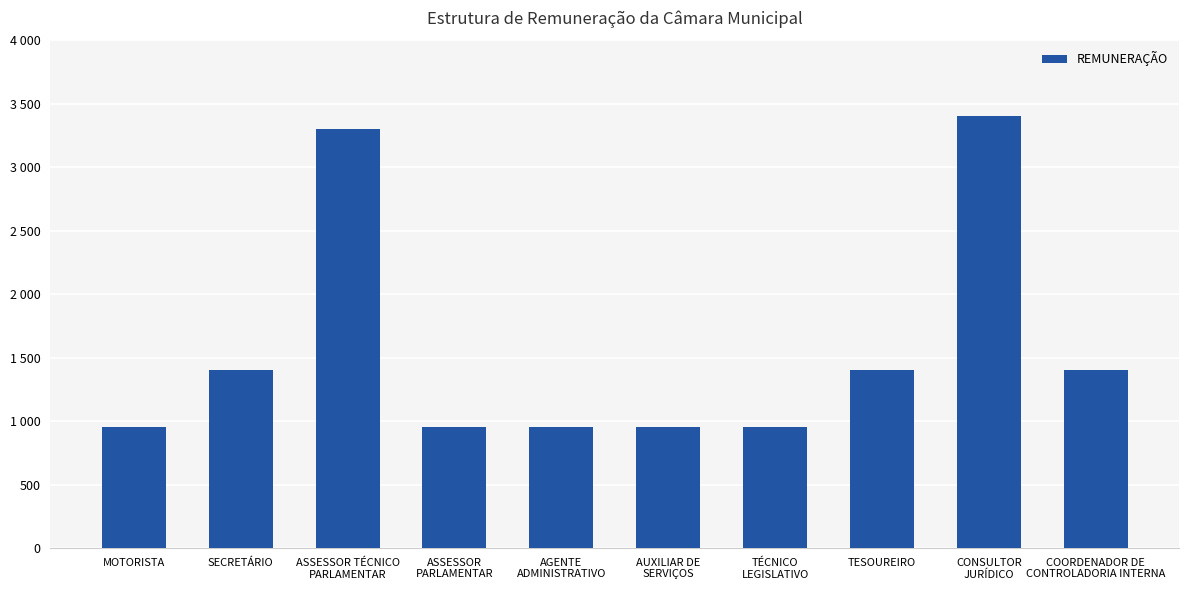

Does the chart contain any negative values?

No